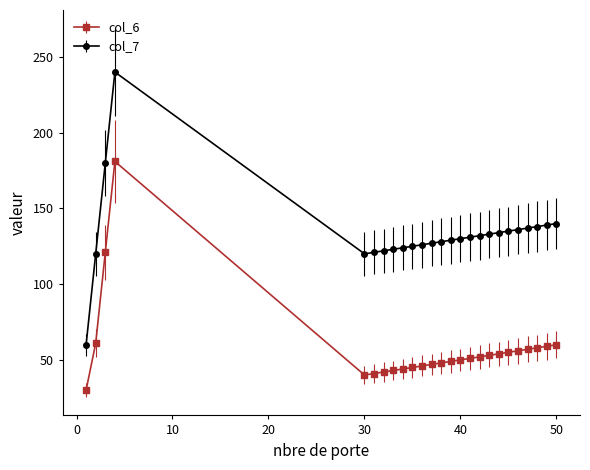

Rank the series by their maximum value, from highest to lowest.

col_7, col_6